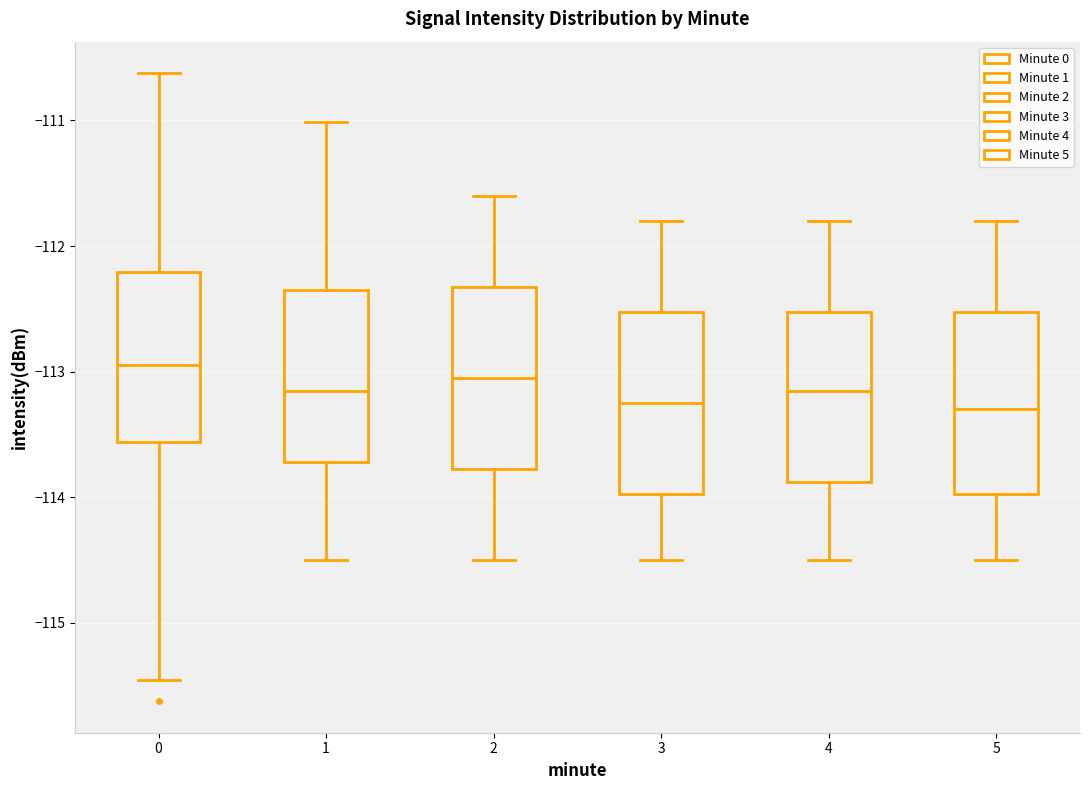

Where does the median line of the box at x = 0 sit on the y-axis? The values are not printed on the chart, so give them approximately, as read against the axis.

-112.9